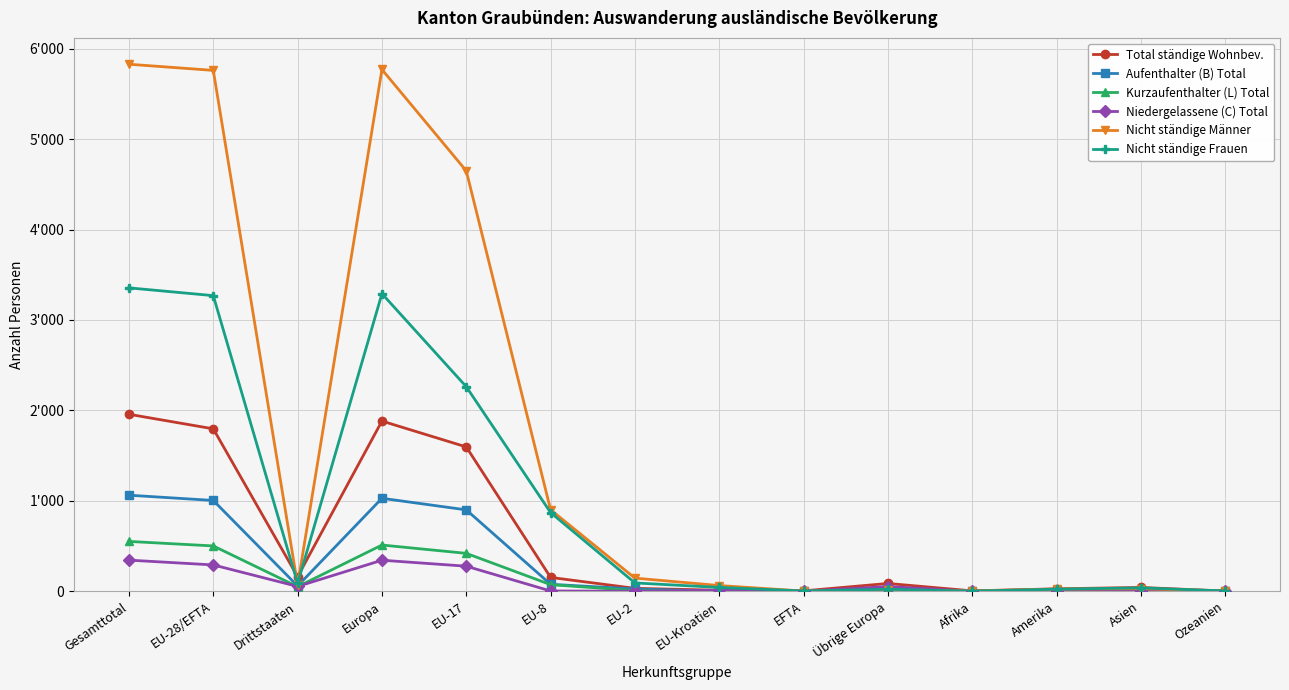

What are all the series names shown in the legend?

Total ständige Wohnbev., Aufenthalter (B) Total, Kurzaufenthalter (L) Total, Niedergelassene (C) Total, Nicht ständige Männer, Nicht ständige Frauen